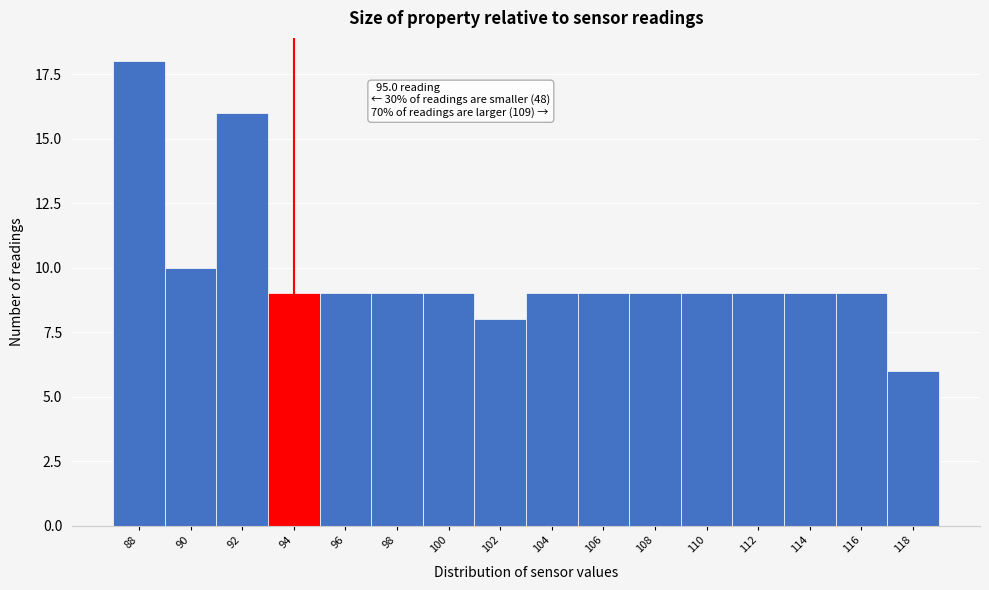

Reading left to right, what are all the values shown in this chart?

18	10	16	9	9	9	9	8	9	9	9	9	9	9	9	6